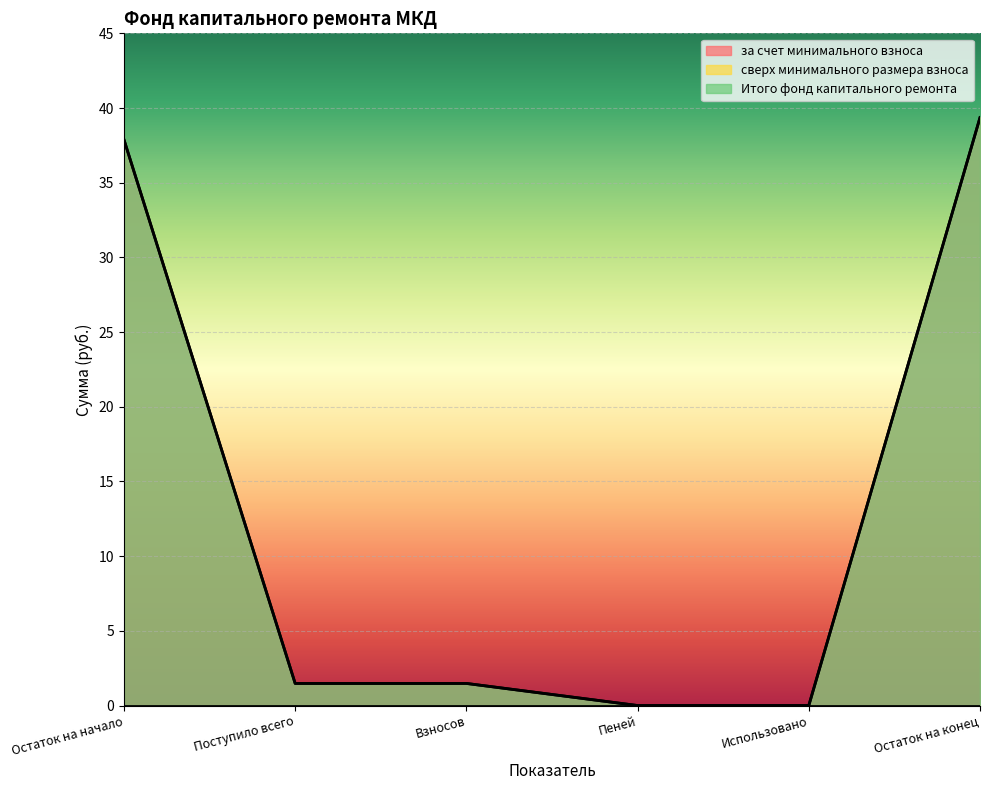

True or false: за счет минимального взноса has a value of 12.2 at Остаток на конец.

False